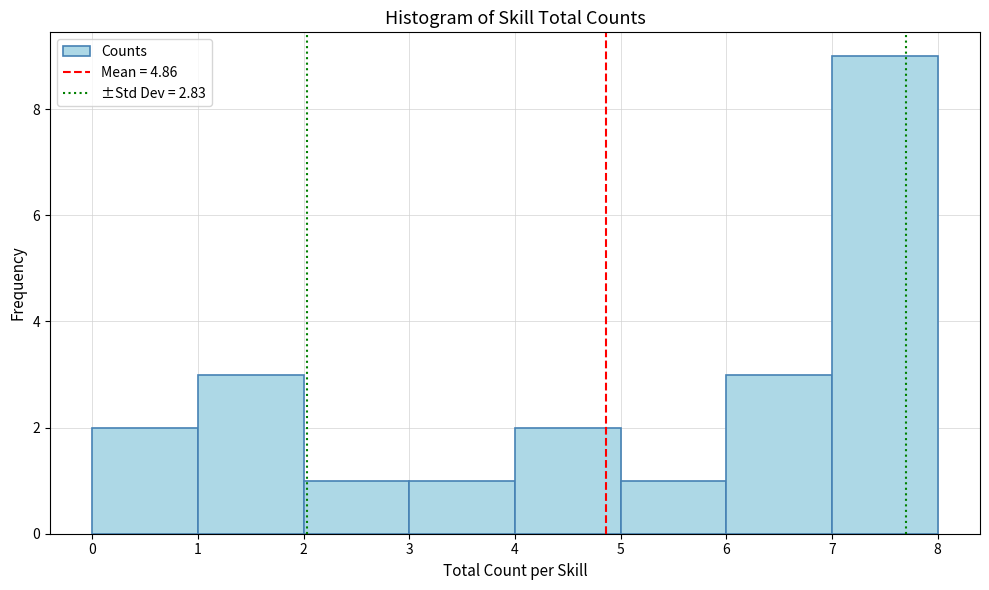

Reading left to right, transcribe this chart: for each bar, give the range it covers on the x-axis and its height. The values are not printed on the chart, so give them approximately, as read against the axis.

0 to 1: 2
1 to 2: 3
2 to 3: 1
3 to 4: 1
4 to 5: 2
5 to 6: 1
6 to 7: 3
7 to 8: 9